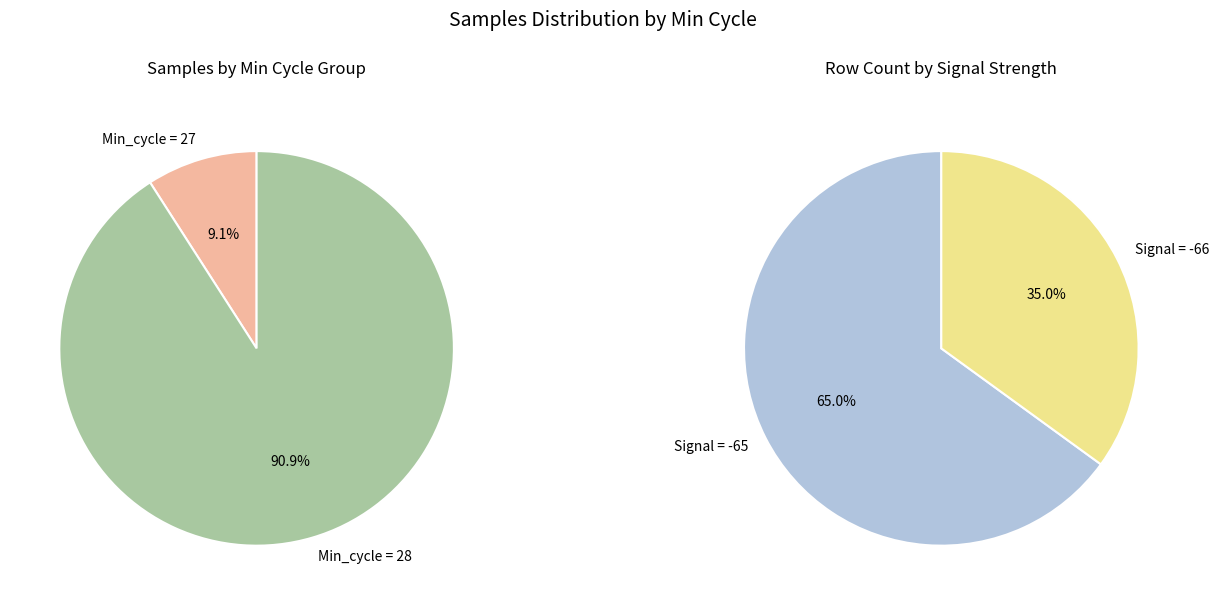

The 28 slice represents 1% of the pie. True or false?

False